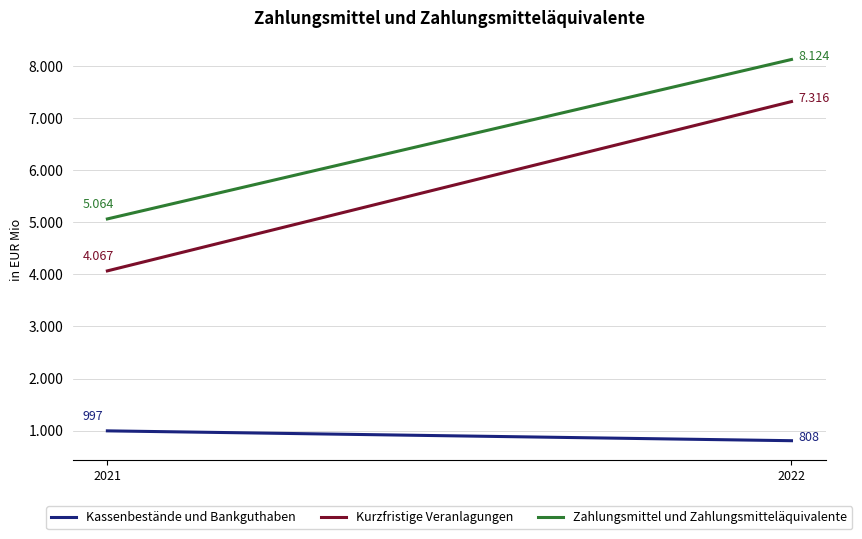

Which series has the largest range (max minus min)?

Kurzfristige Veranlagungen